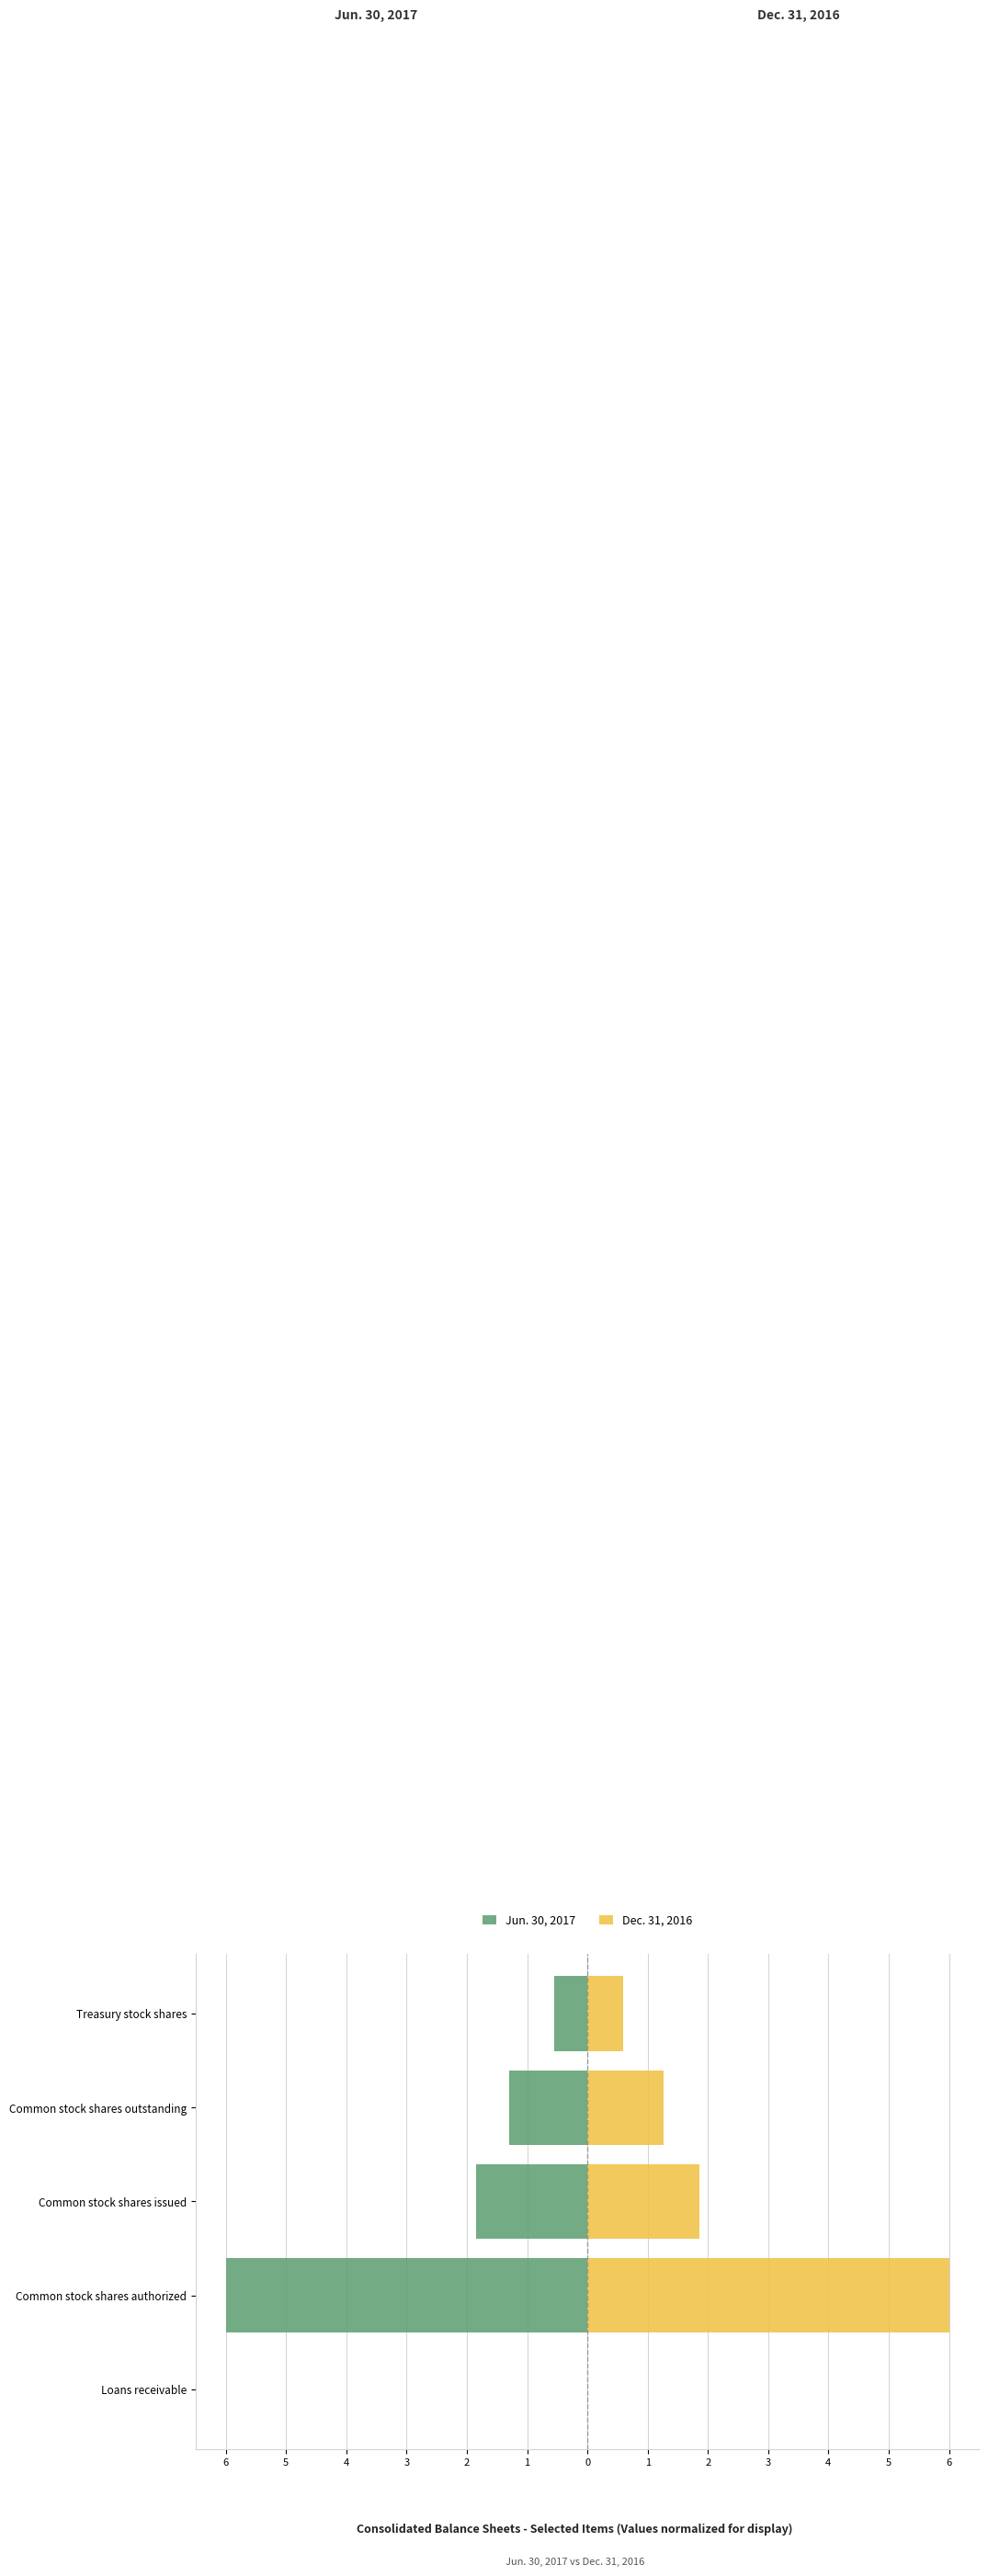

What is the average value of the Jun. 30, 2017 series?

-1.9